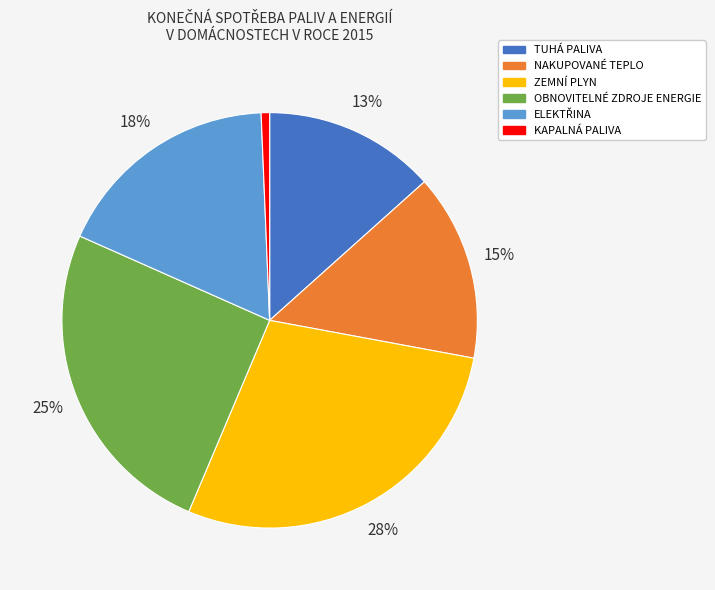

How many segments does this pie chart have?

6